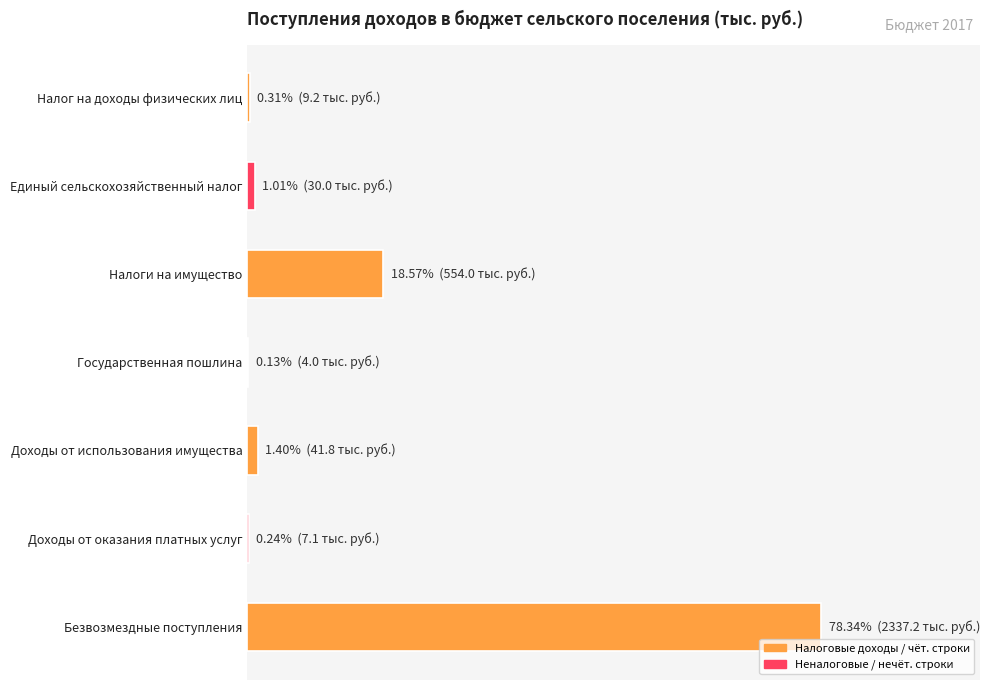

Are the bars horizontal?

Yes